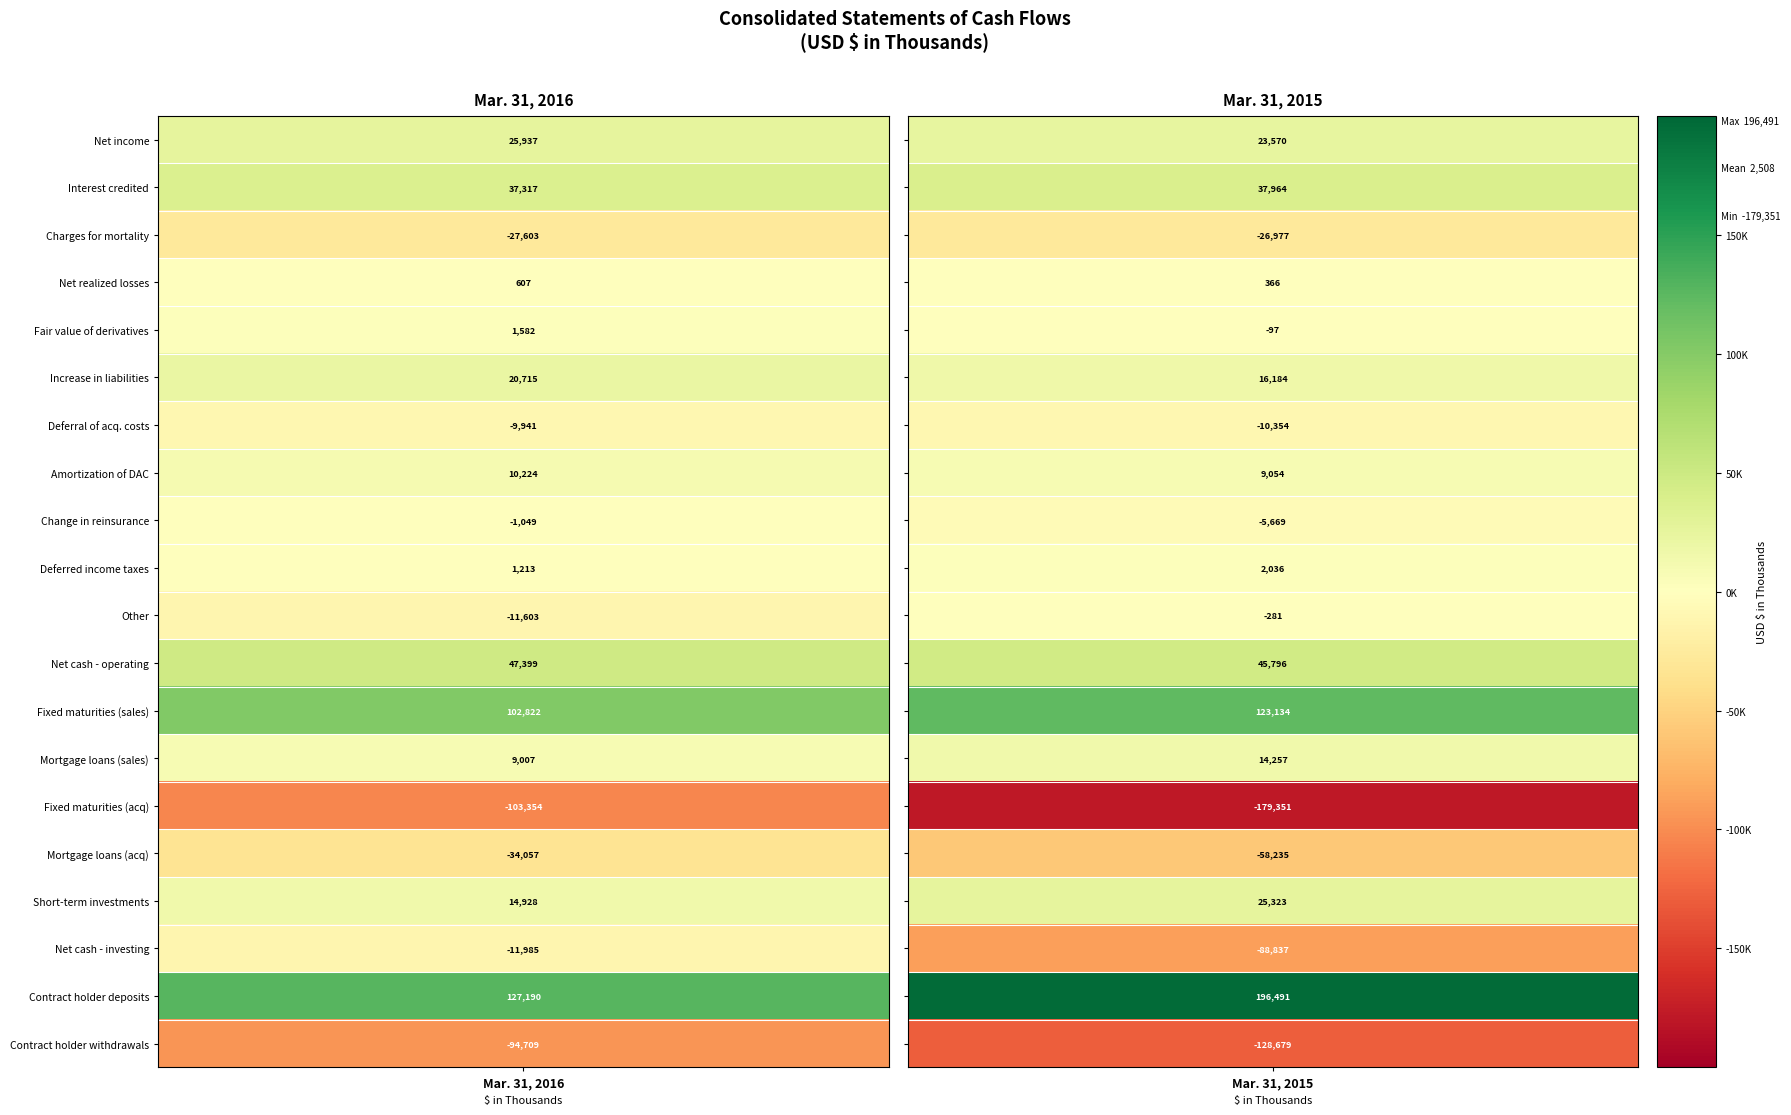

At how many categories does at least one series exceed 162066?

1